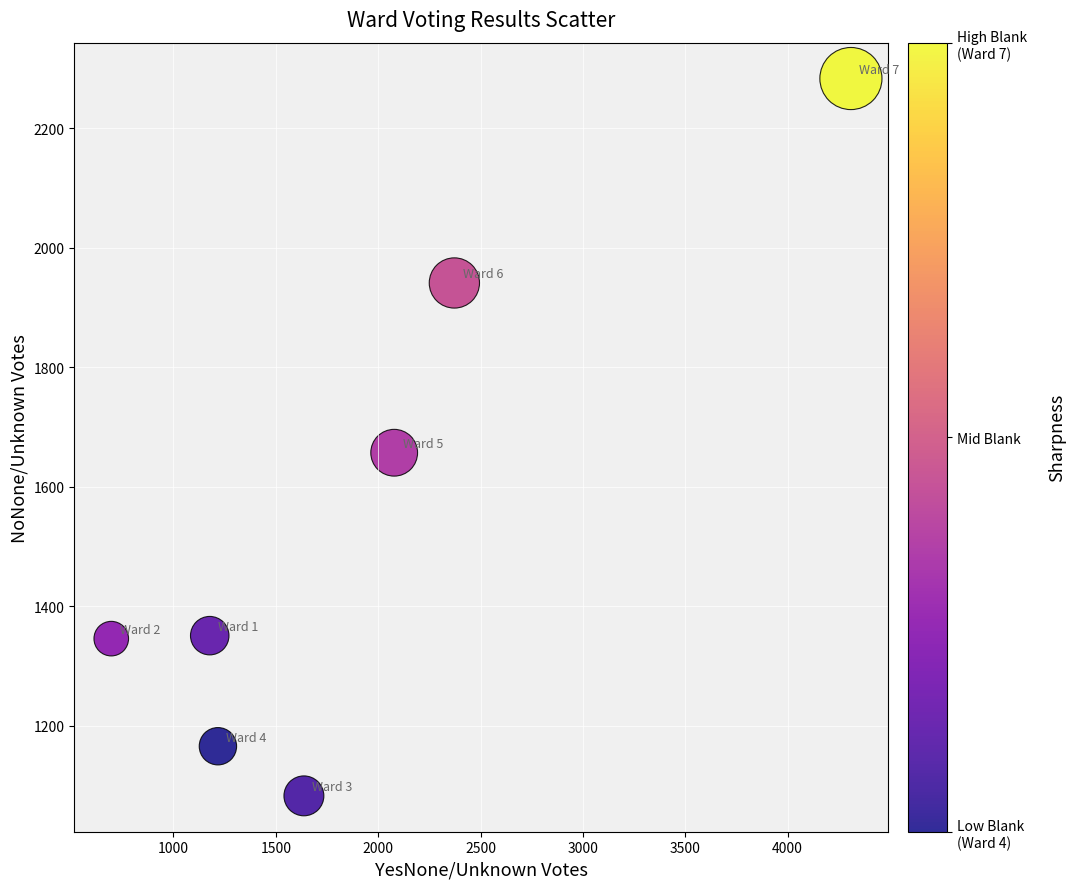

What Y value in the scatter plot is closest to 1683?

1657